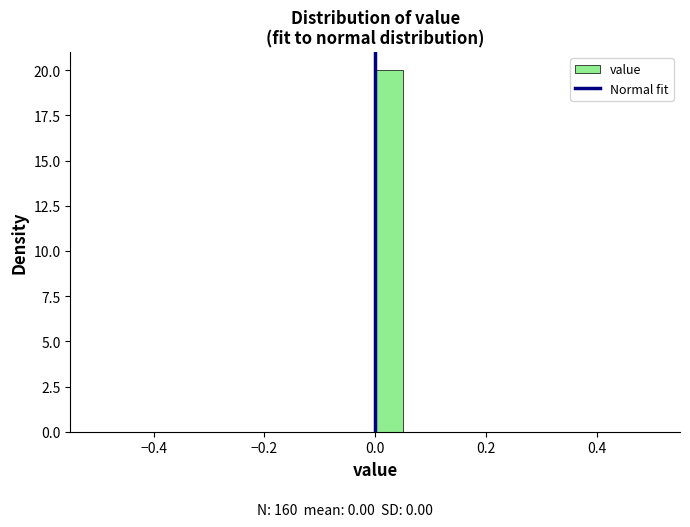

Around what value on the x-axis is the tallest bar? Give the approximate position of its centre, as read against the axis.

0.02